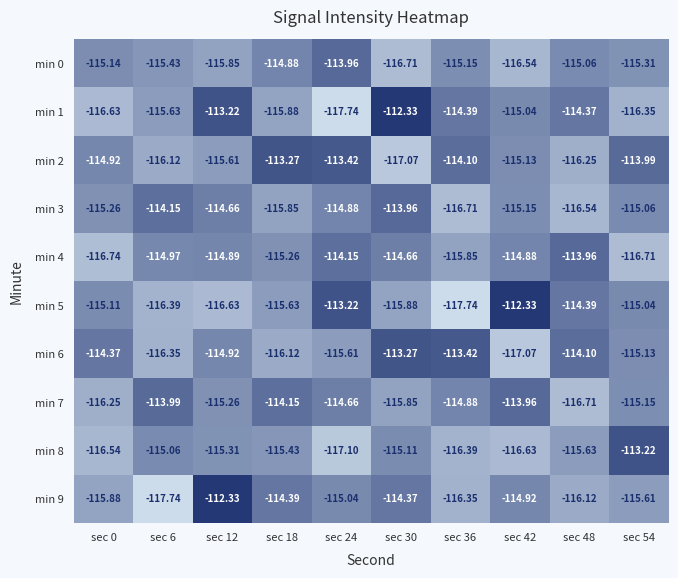

Count the number of data series in this chart.

10